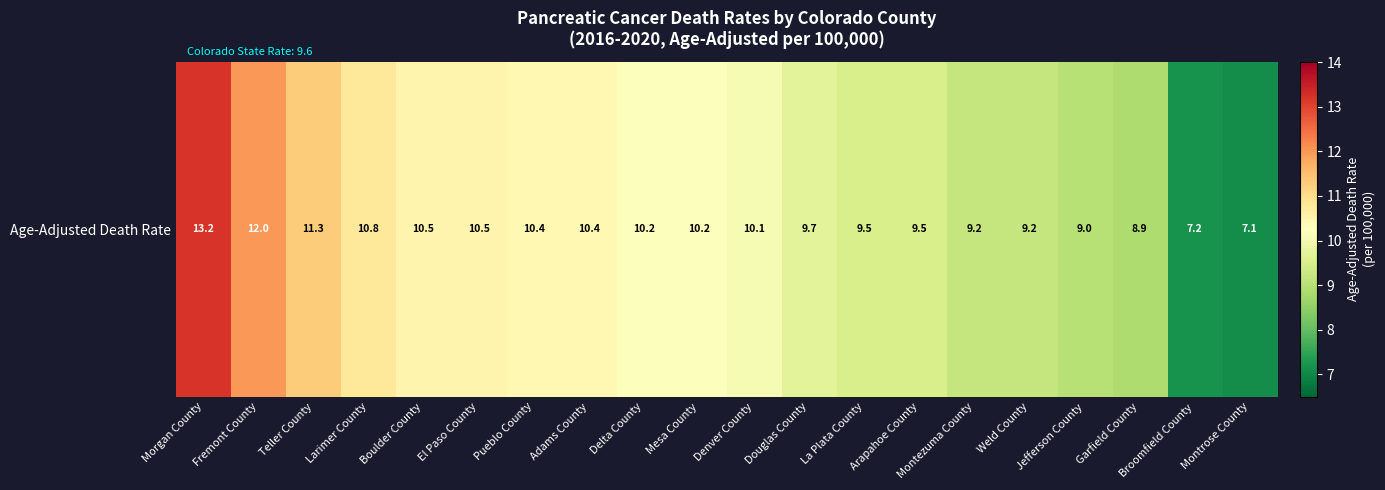

Reading left to right, extract all data points from this chart.

13.2	12.0	11.3	10.8	10.5	10.5	10.4	10.4	10.2	10.2	10.1	9.7	9.5	9.5	9.2	9.2	9.0	8.9	7.2	7.1